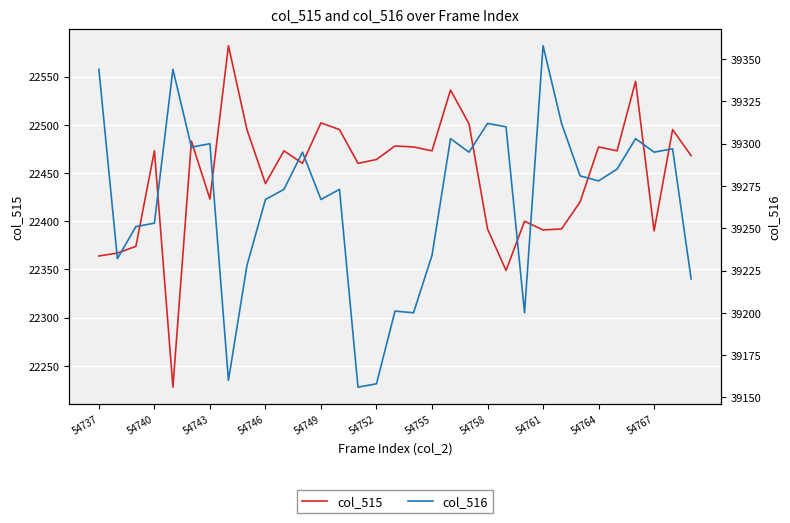

What are all the series names shown in the legend?

col_515, col_516